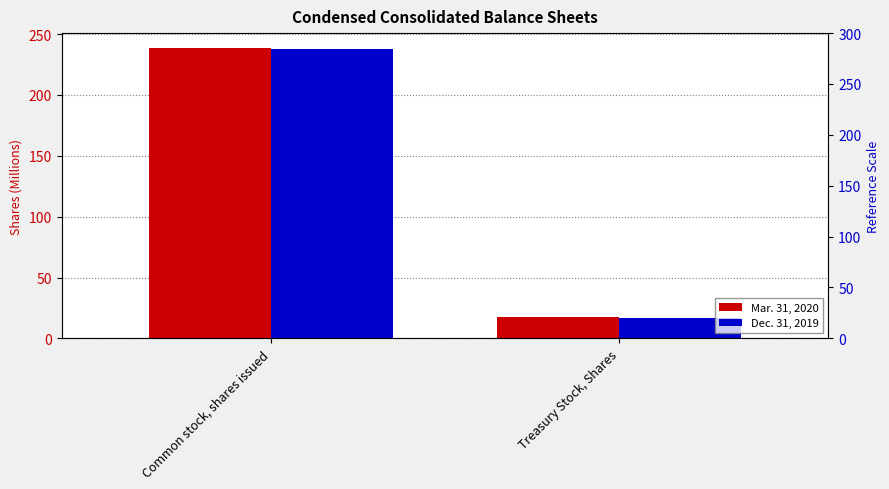

Between Common stock, shares issued and Treasury Stock, Shares, which is larger?

Common stock, shares issued